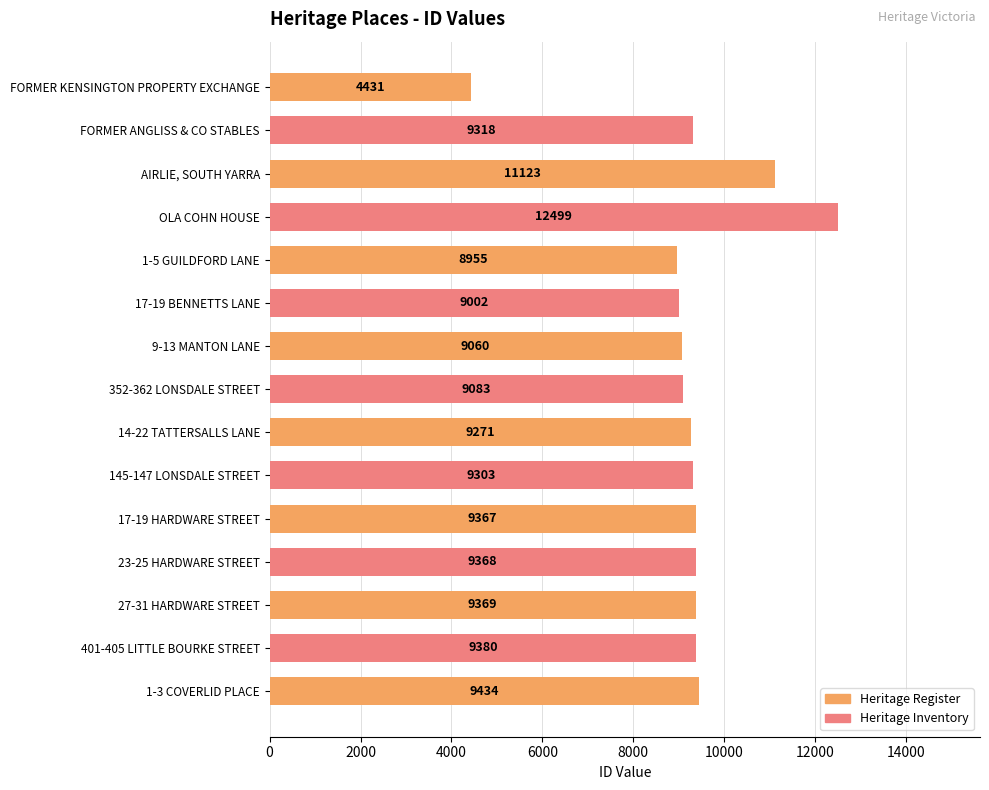

True or false: the data shows 14829 at AIRLIE, SOUTH YARRA.

False